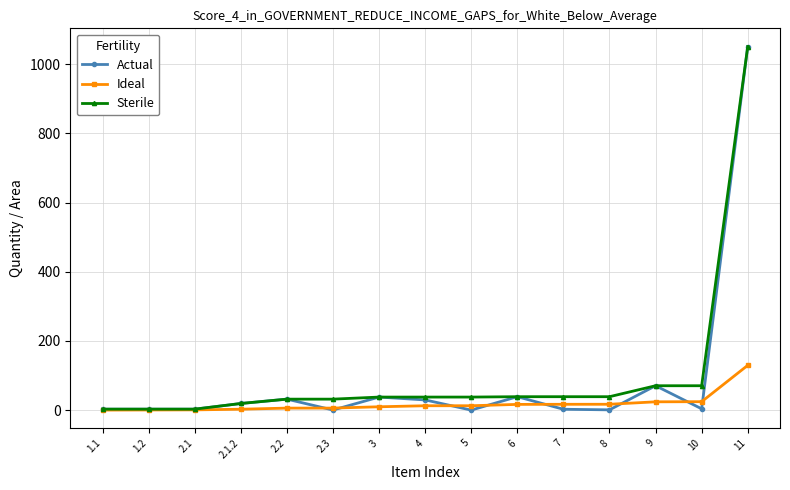

Does the chart display data point markers on the line(s)?

Yes